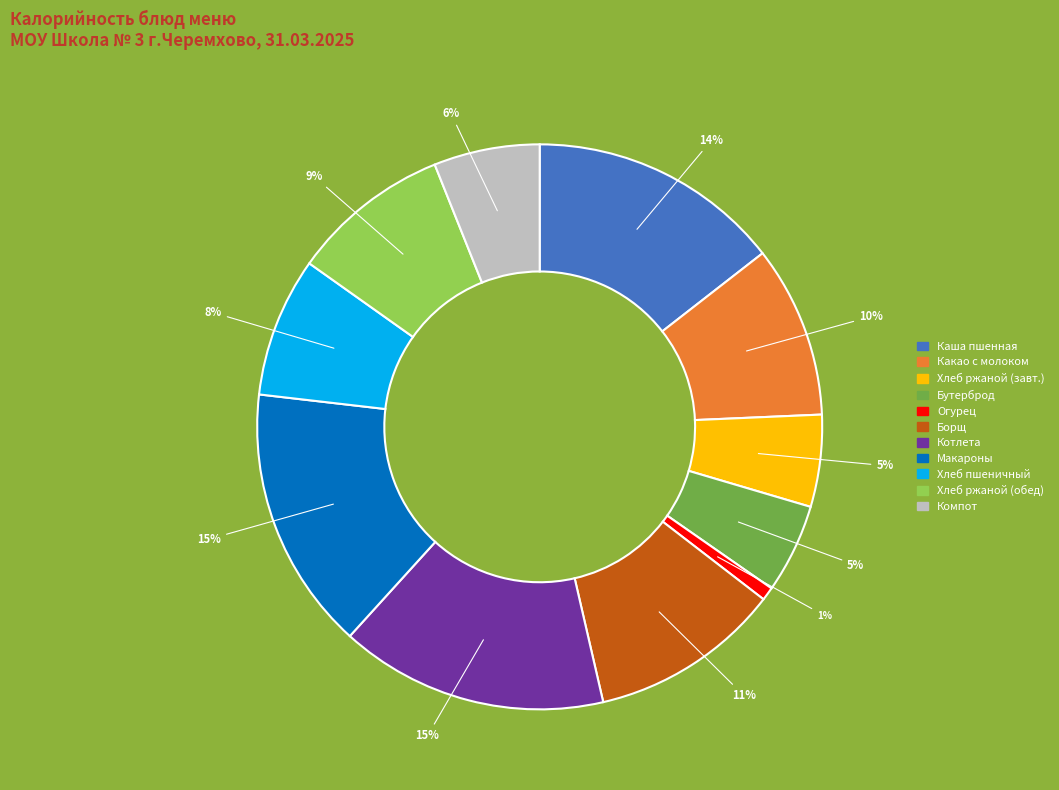

Between Огурец and Каша пшенная, which is larger?

Каша пшенная